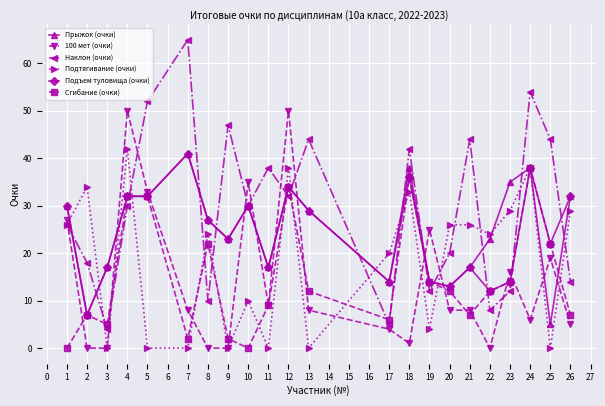

Where is the first local maximum for Подтягивание (очки)?

2